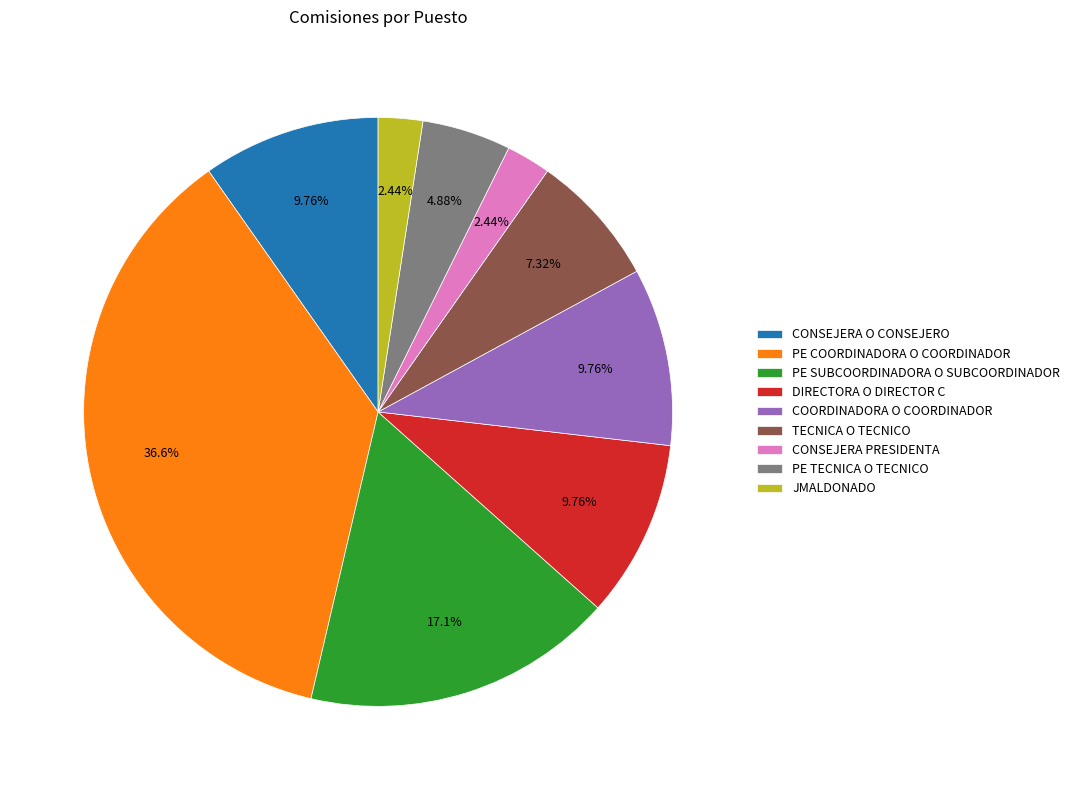

True or false: PE SUBCOORDINADORA O SUBCOORDINADOR accounts for 17% of the total.

True